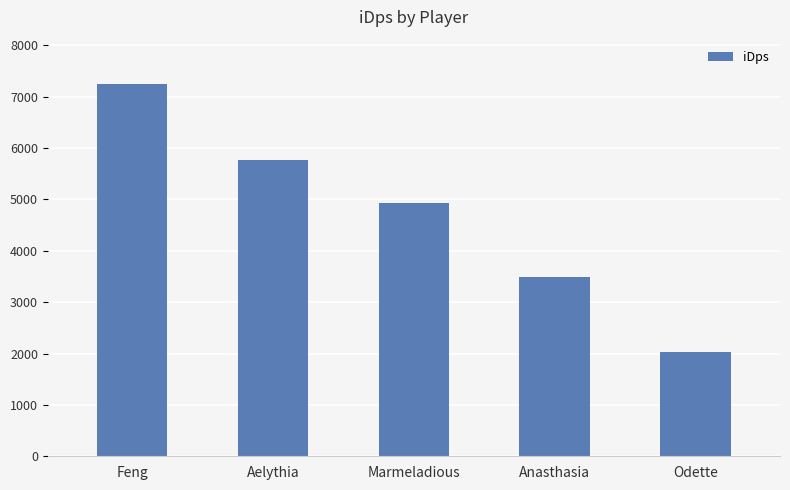

The value at Feng is 3574.2. True or false?

False